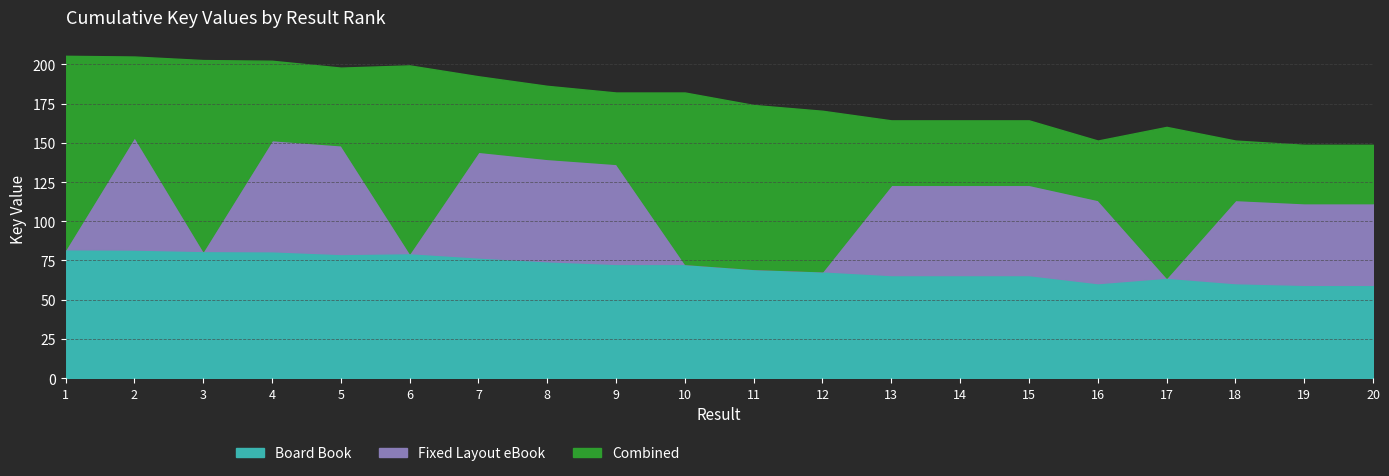

Is the value of Combined at 1 greater than the value of Board Book at 9?

Yes